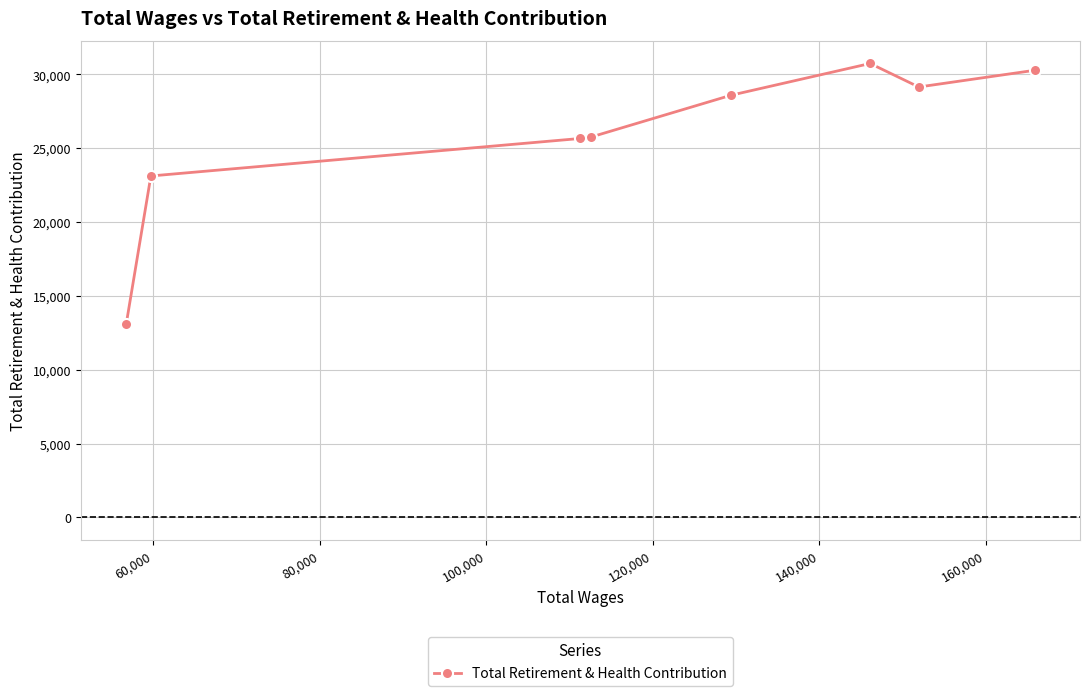

What is the average value?

25793